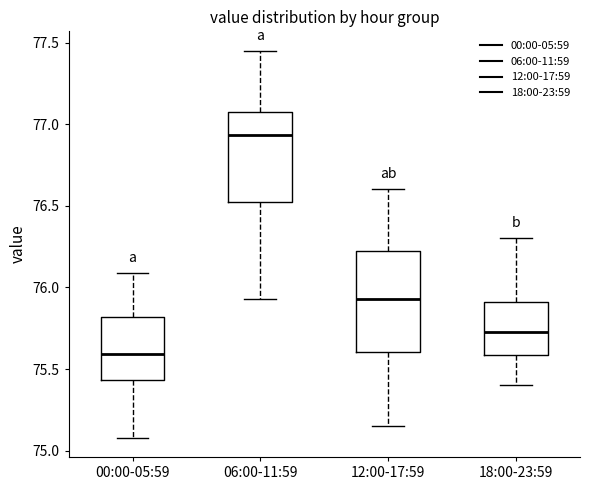

Where does the lower whisker of the box for 06:00-11:59 end on the y-axis? The values are not printed on the chart, so give them approximately, as read against the axis.

75.95